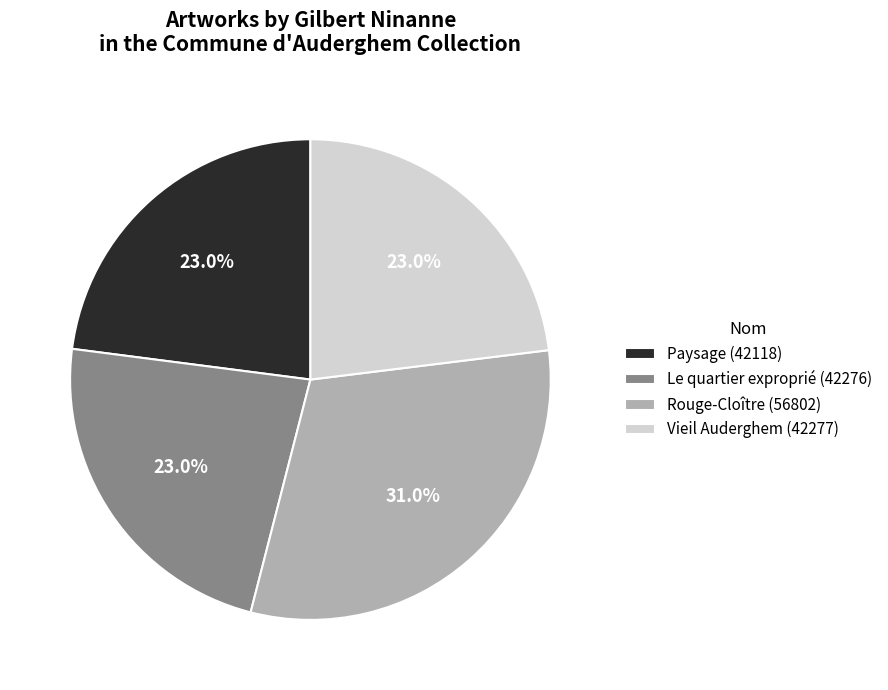

Does any single category account for the majority?

No